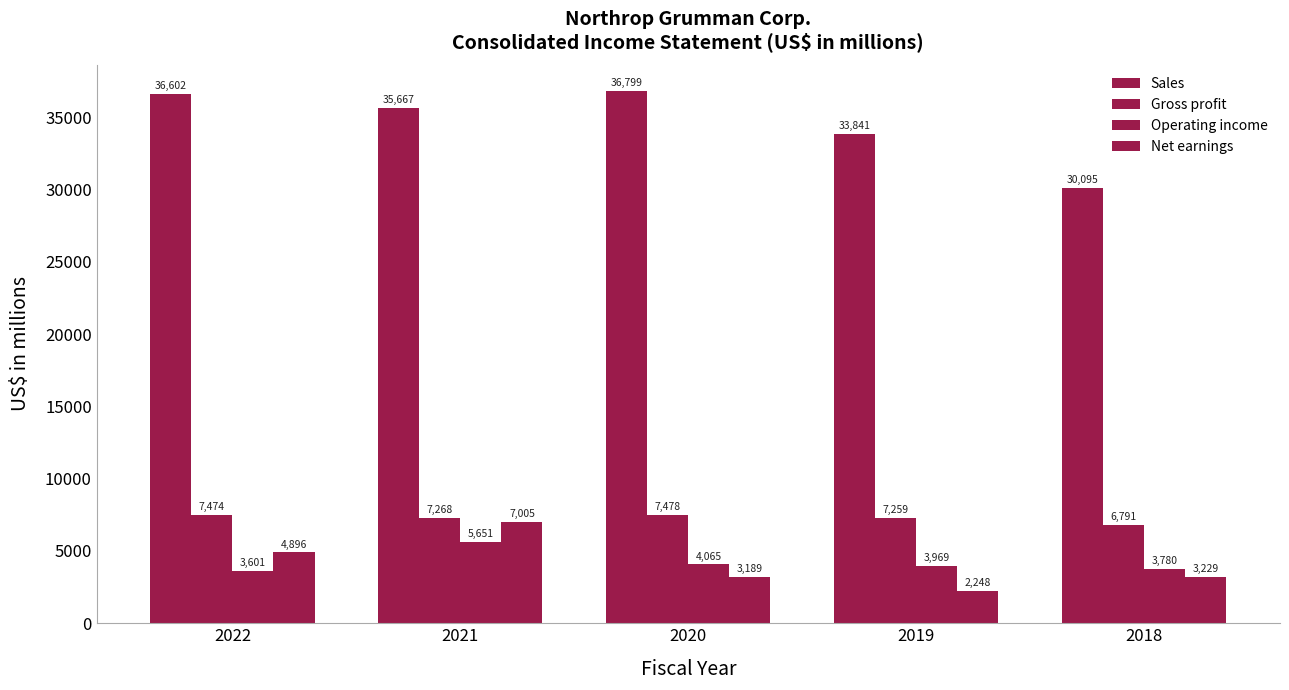

How many distinct data groups are displayed?

4